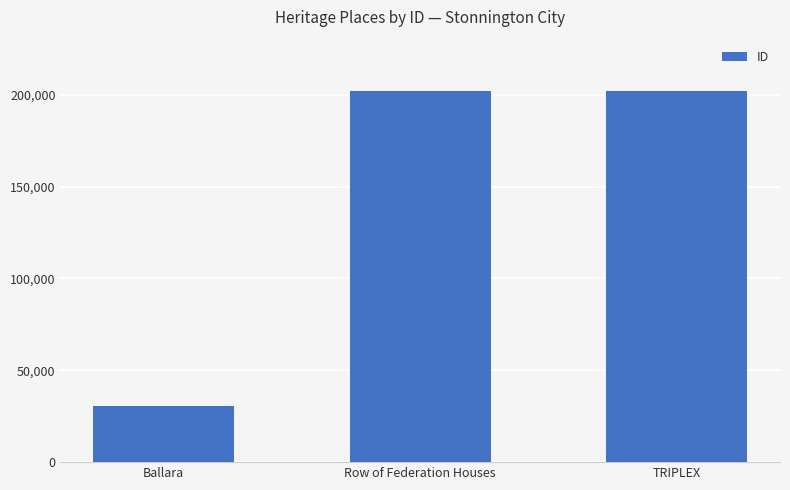

How many data points does each series have?

3